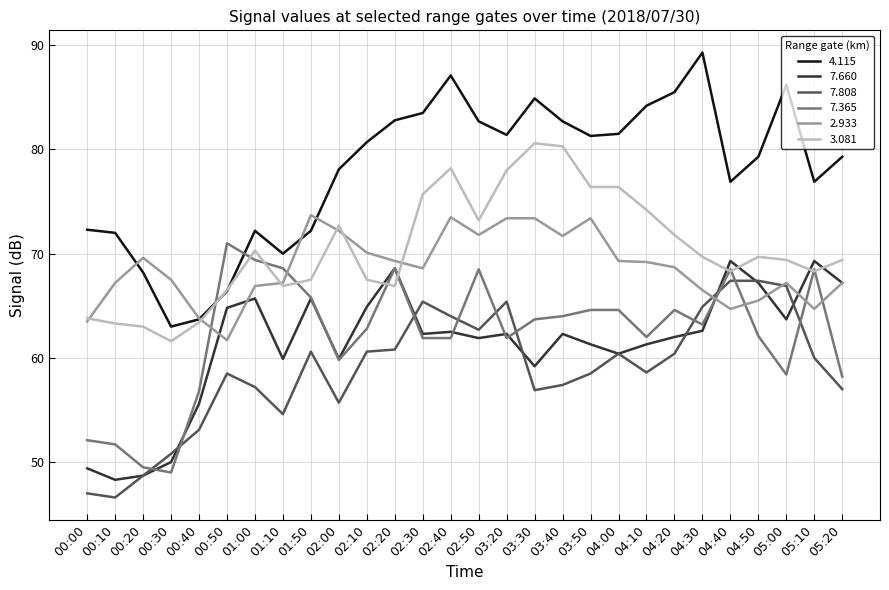

What is the difference between the 2.933 values at 03:30 and 01:00?

6.5